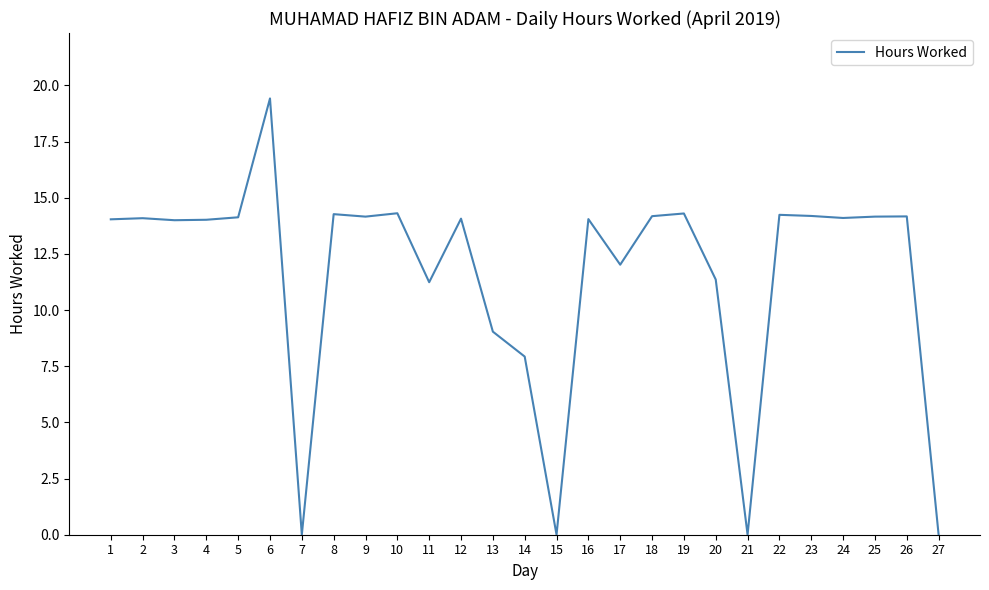

How many categories are shown in the chart?

27